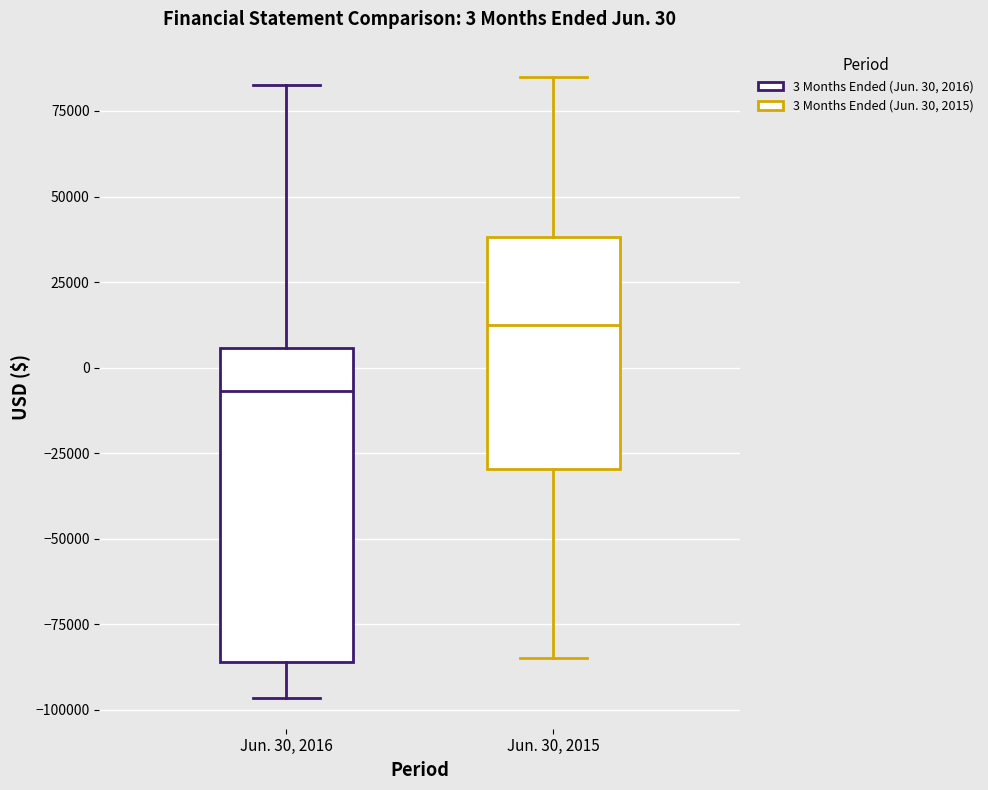

Which box's median line is the lowest?

Jun. 30, 2016